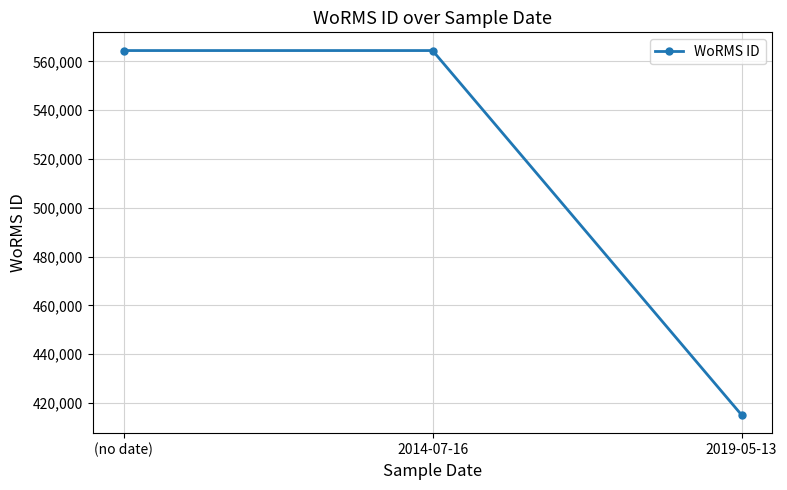

Does the chart display data point markers on the line(s)?

Yes